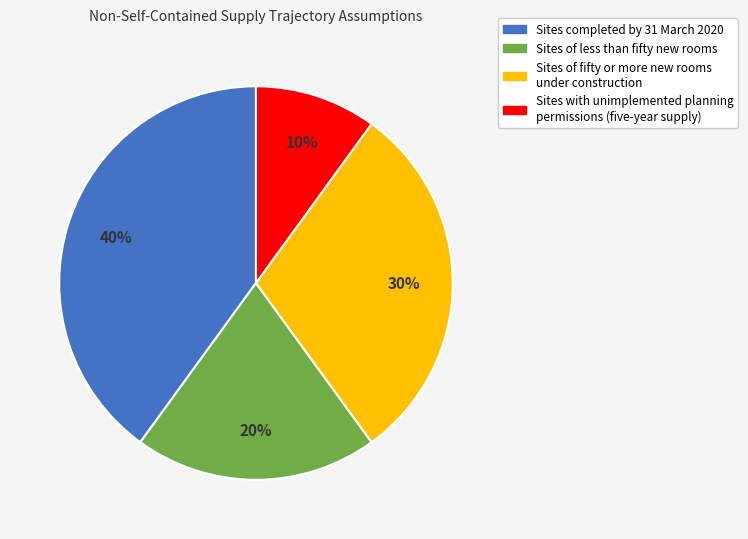

Does any single category account for the majority?

No